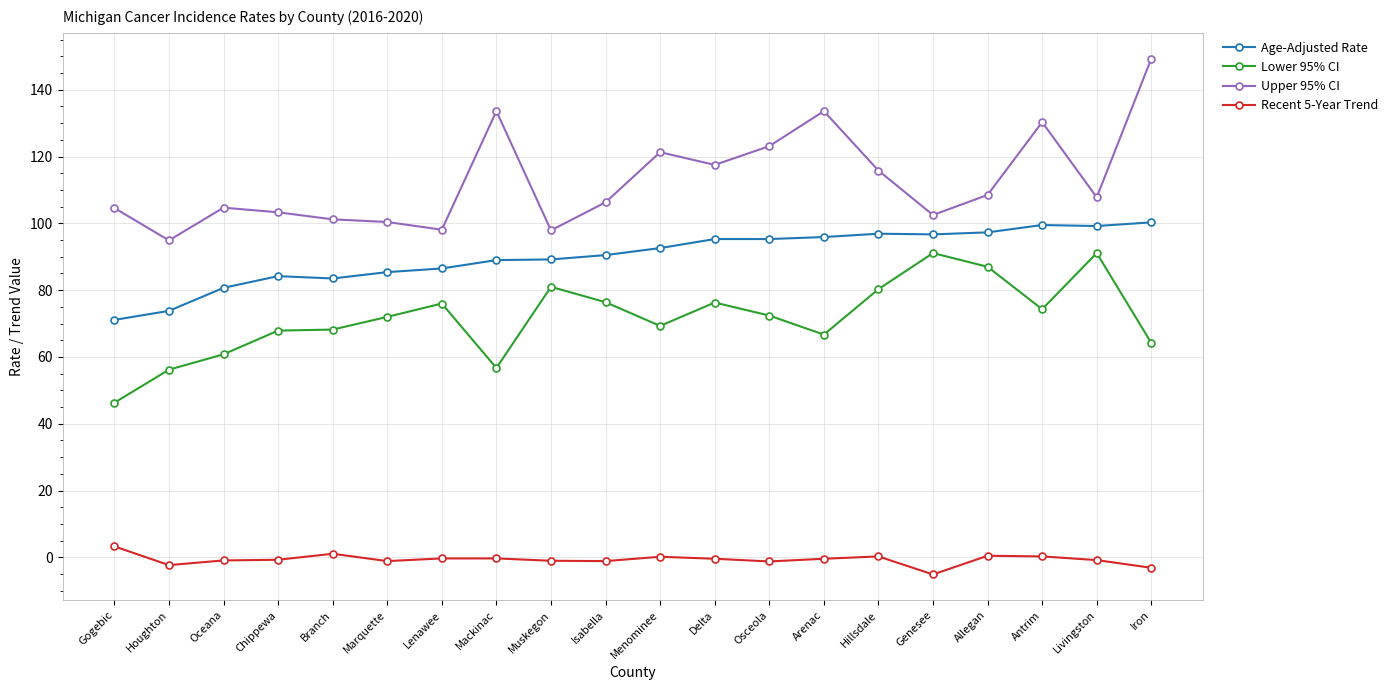

What is the lowest value of the Recent 5-Year Trend series?

-5.1